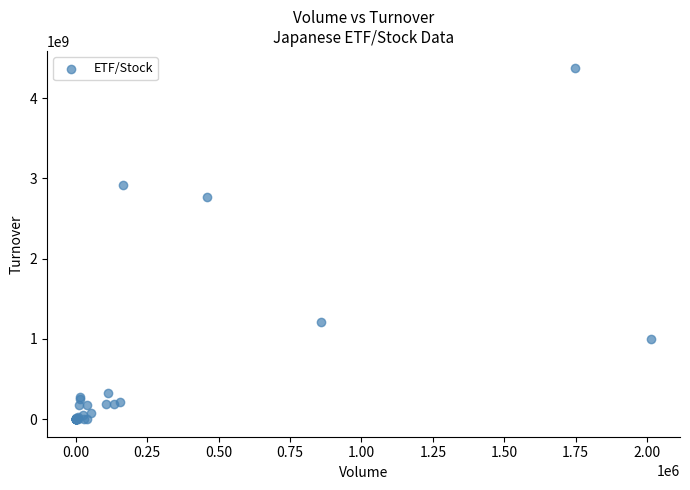

What Y value in the scatter plot is closest to 2185405900?

2766029800